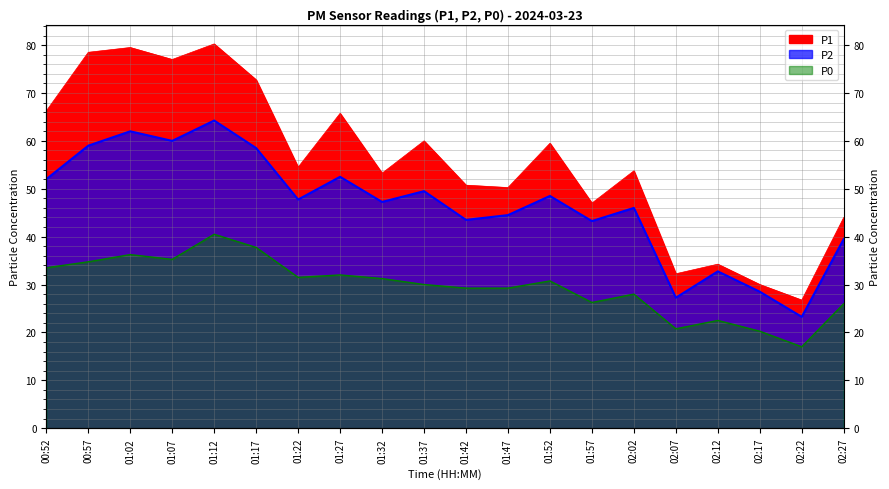

Reading left to right, list all the values displayed in this chart.

P1: 00:52=66.2	00:57=78.5	01:02=79.5	01:07=77.0	01:12=80.2	01:17=72.8	01:22=54.5	01:27=65.8	01:32=53.2	01:37=60.0	01:42=50.8	01:47=50.2	01:52=59.5	01:57=47.0	02:02=53.8	02:07=32.2	02:12=34.2	02:17=30.0	02:22=26.8	02:27=44.0
P2: 00:52=52.0	00:57=59.0	01:02=62.0	01:07=60.0	01:12=64.2	01:17=58.5	01:22=47.8	01:27=52.5	01:32=47.2	01:37=49.5	01:42=43.5	01:47=44.5	01:52=48.5	01:57=43.2	02:02=46.0	02:07=27.2	02:12=32.8	02:17=28.5	02:22=23.2	02:27=39.5
P0: 00:52=33.5	00:57=34.8	01:02=36.2	01:07=35.2	01:12=40.5	01:17=37.8	01:22=31.5	01:27=32.0	01:32=31.2	01:37=30.0	01:42=29.2	01:47=29.2	01:52=30.8	01:57=26.2	02:02=28.0	02:07=20.8	02:12=22.5	02:17=20.2	02:22=17.0	02:27=26.0